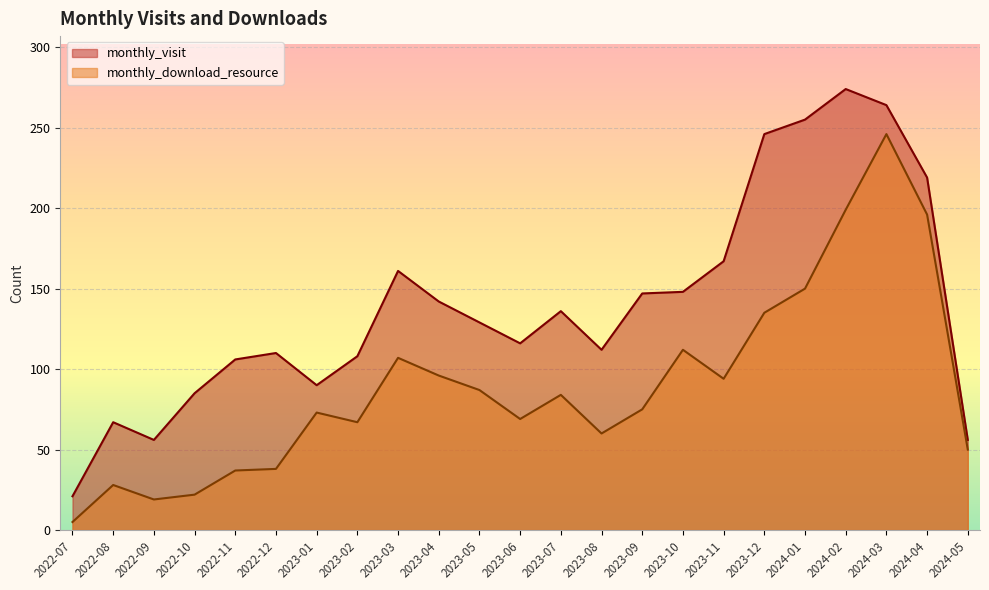

What is the label of the 1st point from the left?

2022-07